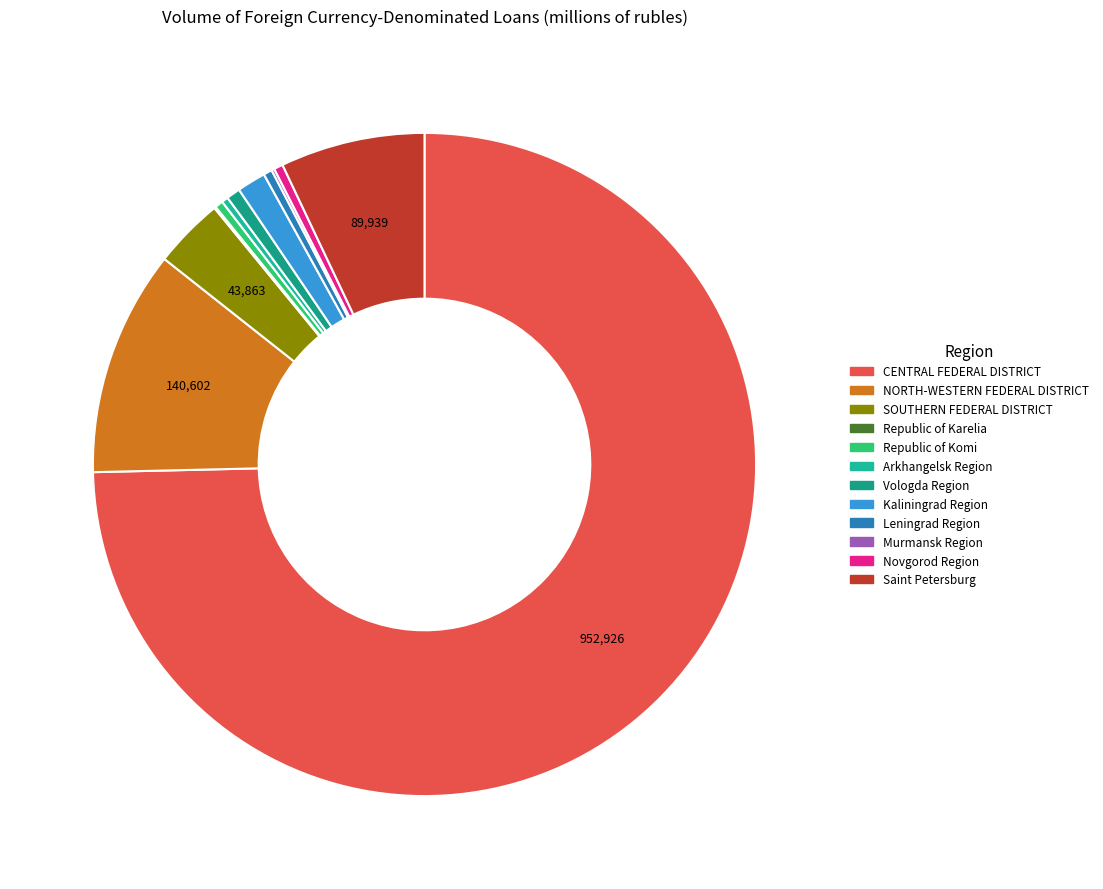

How much of the chart is everything except Saint Petersburg?

93.0%